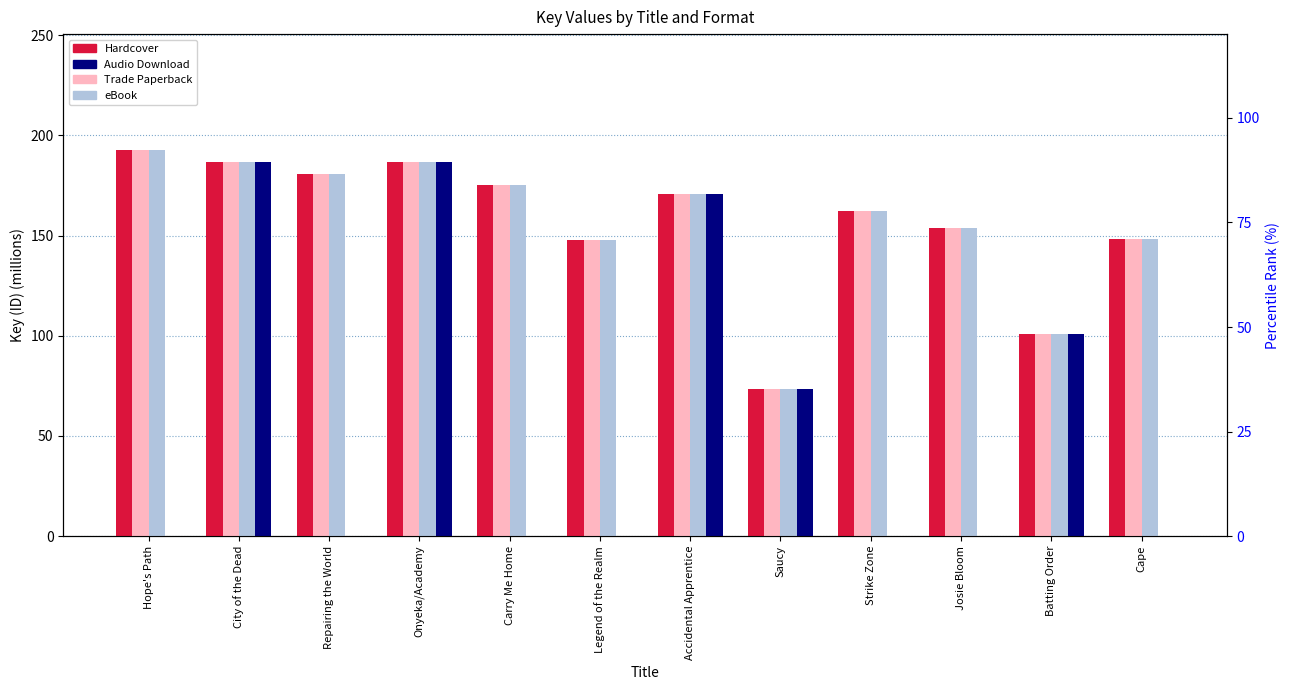

Reading left to right, list all the values displayed in this chart.

Hardcover: Hope's Path=192.7	City of the Dead=186.6	Repairing the World=180.9	Onyeka/Academy=186.9	Carry Me Home=175.1	Legend of the Realm=147.8	Accidental Apprentice=170.7	Saucy=73.4	Strike Zone=162.2	Josie Bloom=153.7	Batting Order=100.7	Cape=148.2
Trade Paperback: Hope's Path=192.7	City of the Dead=186.6	Repairing the World=180.9	Onyeka/Academy=186.9	Carry Me Home=175.1	Legend of the Realm=147.8	Accidental Apprentice=170.7	Saucy=73.4	Strike Zone=162.2	Josie Bloom=153.7	Batting Order=100.7	Cape=148.2
eBook: Hope's Path=192.7	City of the Dead=186.6	Repairing the World=180.9	Onyeka/Academy=186.9	Carry Me Home=175.1	Legend of the Realm=147.8	Accidental Apprentice=170.7	Saucy=73.4	Strike Zone=162.2	Josie Bloom=153.7	Batting Order=100.7	Cape=148.2
Audio Download: Hope's Path=0.0	City of the Dead=186.6	Repairing the World=0.0	Onyeka/Academy=186.9	Carry Me Home=0.0	Legend of the Realm=0.0	Accidental Apprentice=170.7	Saucy=73.4	Strike Zone=0.0	Josie Bloom=0.0	Batting Order=100.7	Cape=0.0